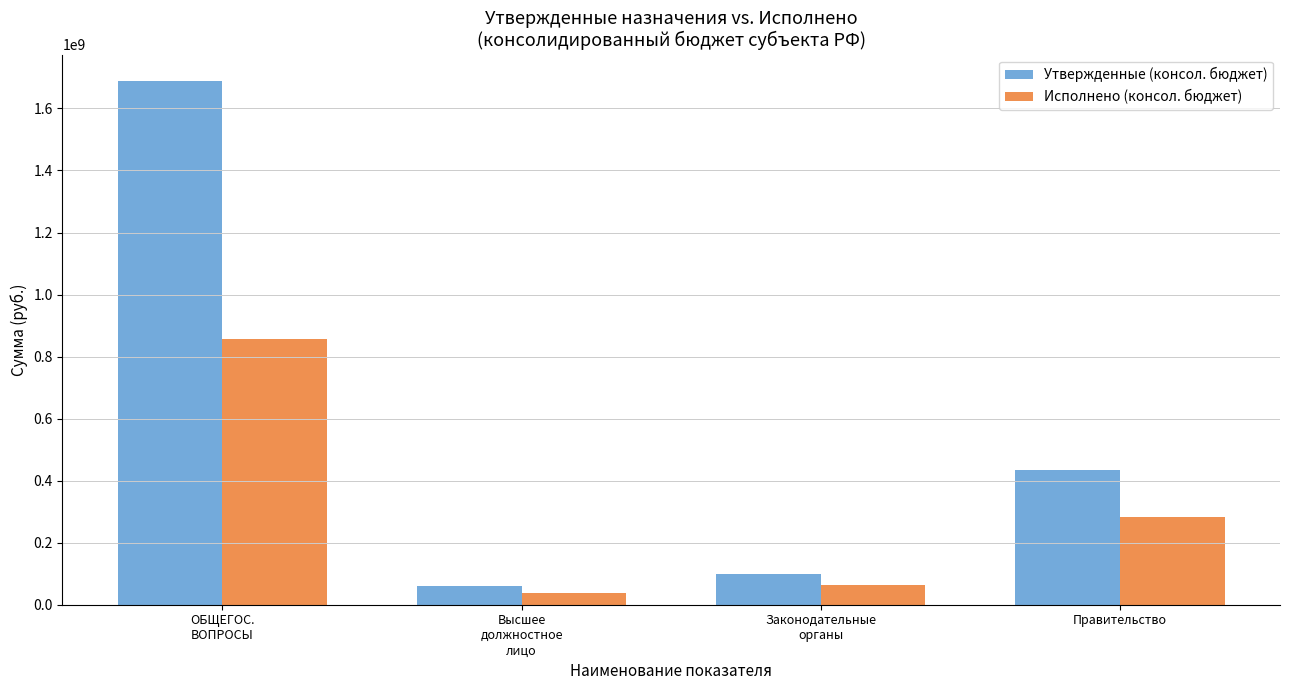

The value of Утвержденные (консол. бюджет) at Законодательные
органы is 99536206.1. True or false?

True